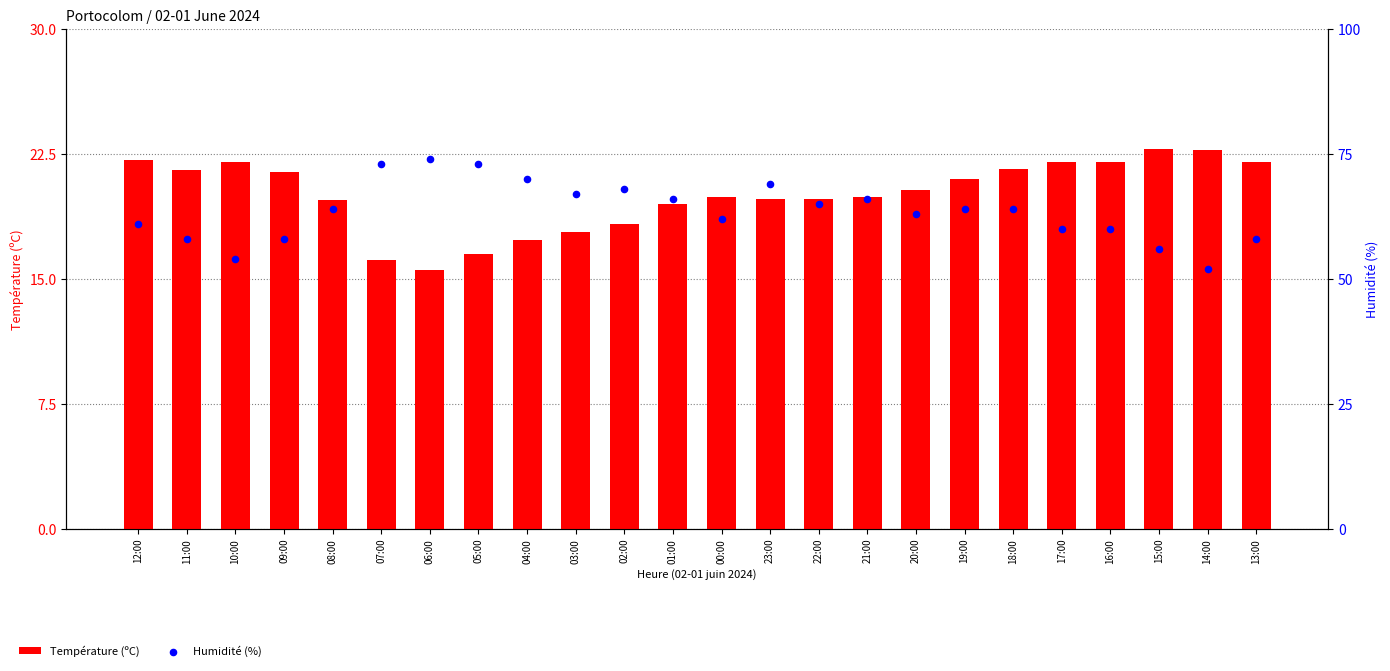

Which series has the widest spread of Y values?

Humidité (%)